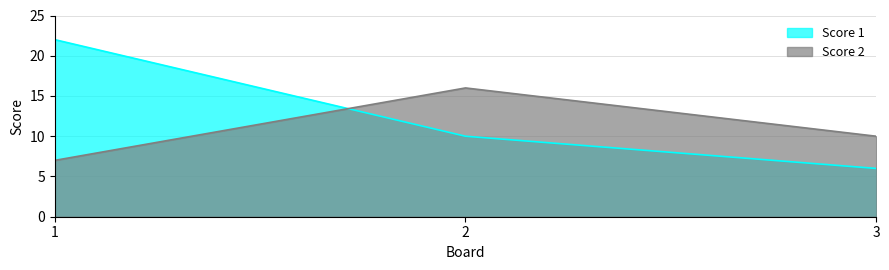

What is the total value across all series at 1?

29